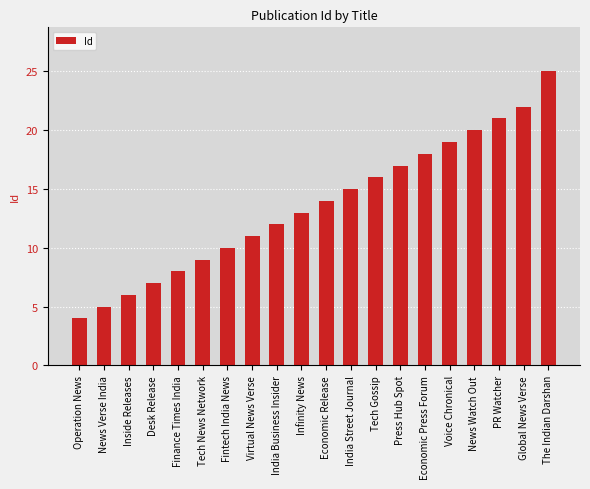

Are the bars horizontal?

No